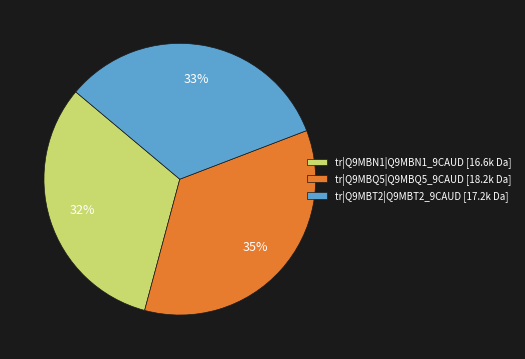

Rank the categories by value from highest to lowest.

tr|Q9MBQ5|Q9MBQ5_9CAUD, tr|Q9MBT2|Q9MBT2_9CAUD, tr|Q9MBN1|Q9MBN1_9CAUD